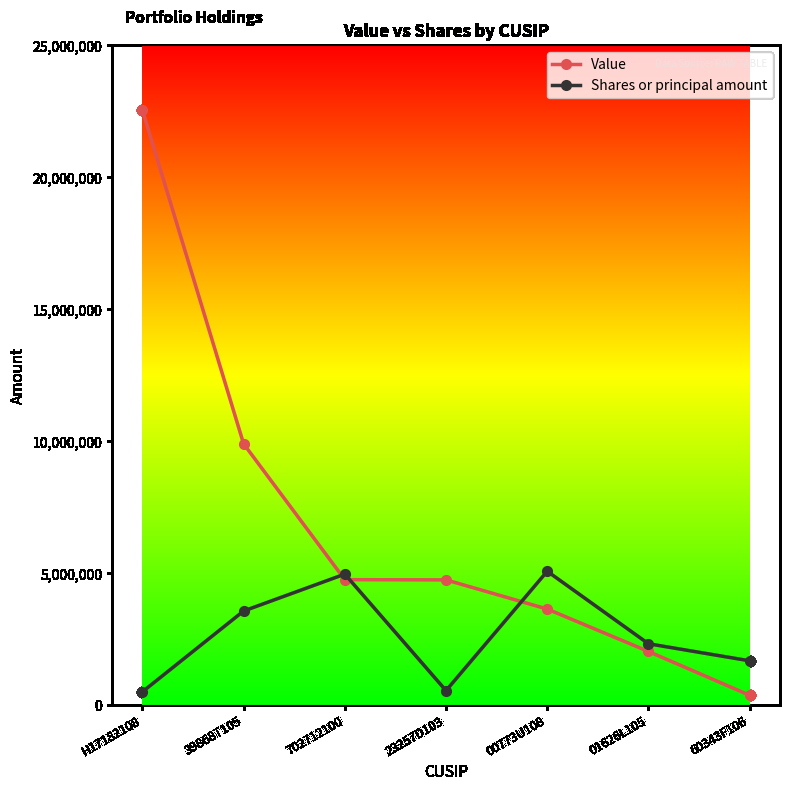

Where does the Value series first go above 4741526?

H17182108